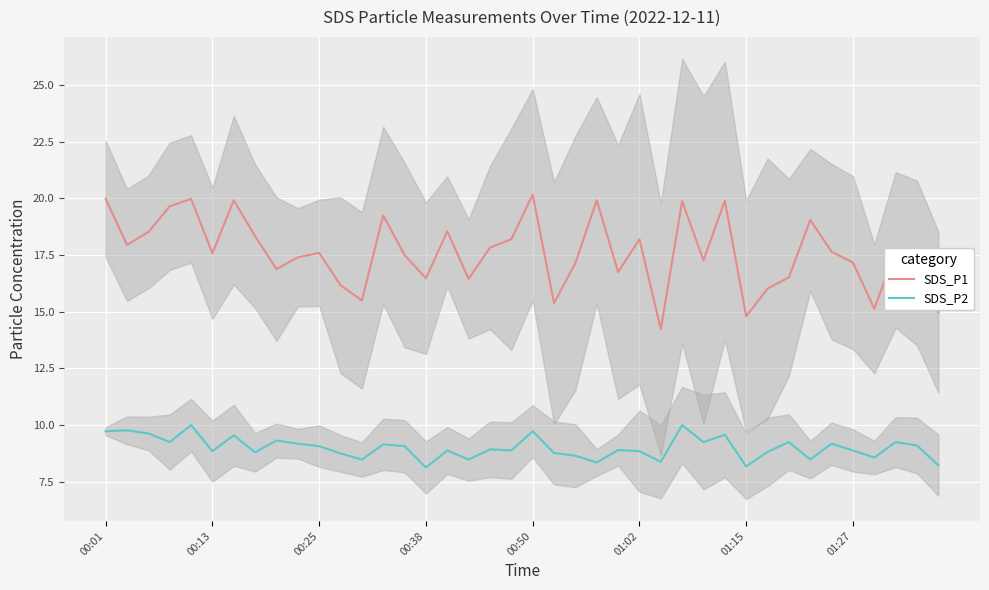

What is the smallest value displayed?

8.1